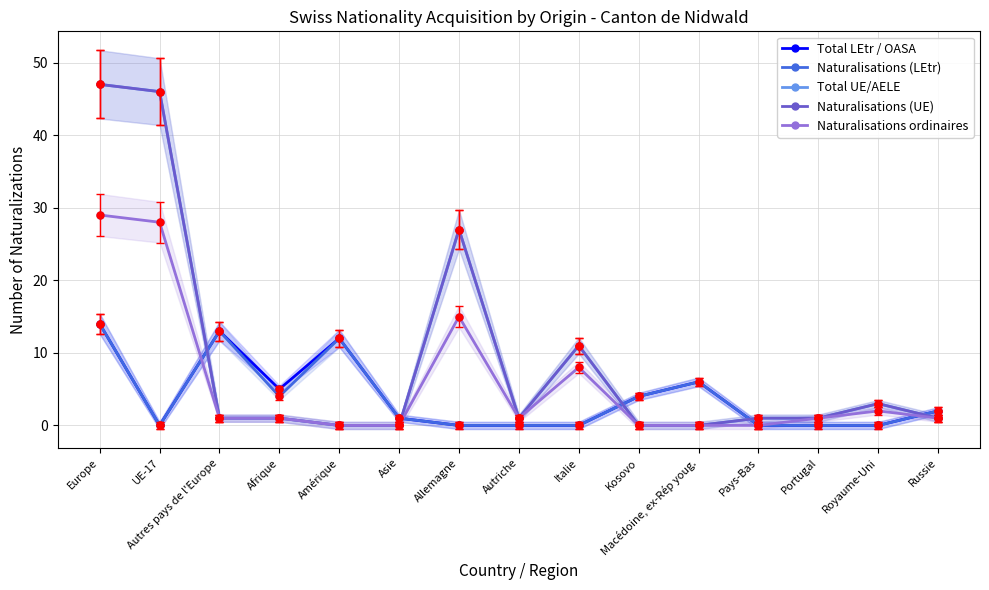

How many values in the Total UE/AELE series exceed 1?

5